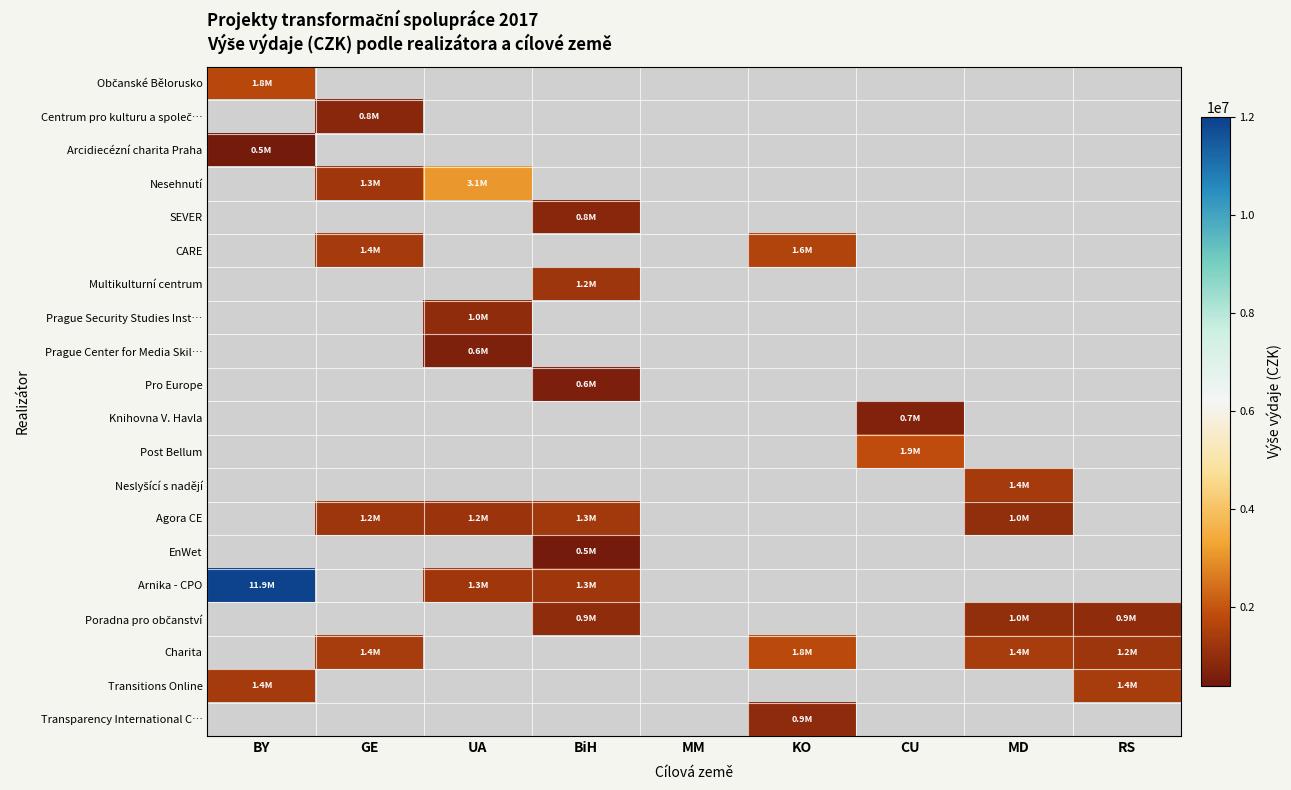

Which has a higher value, CU or MD?

MD